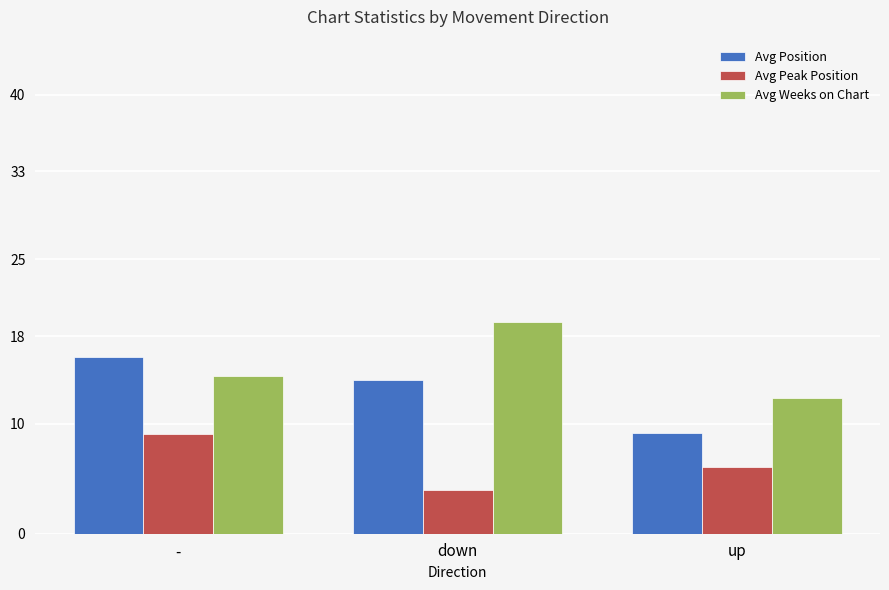

What is the difference between the second highest and minimum values in the Avg Peak Position series?

2.1